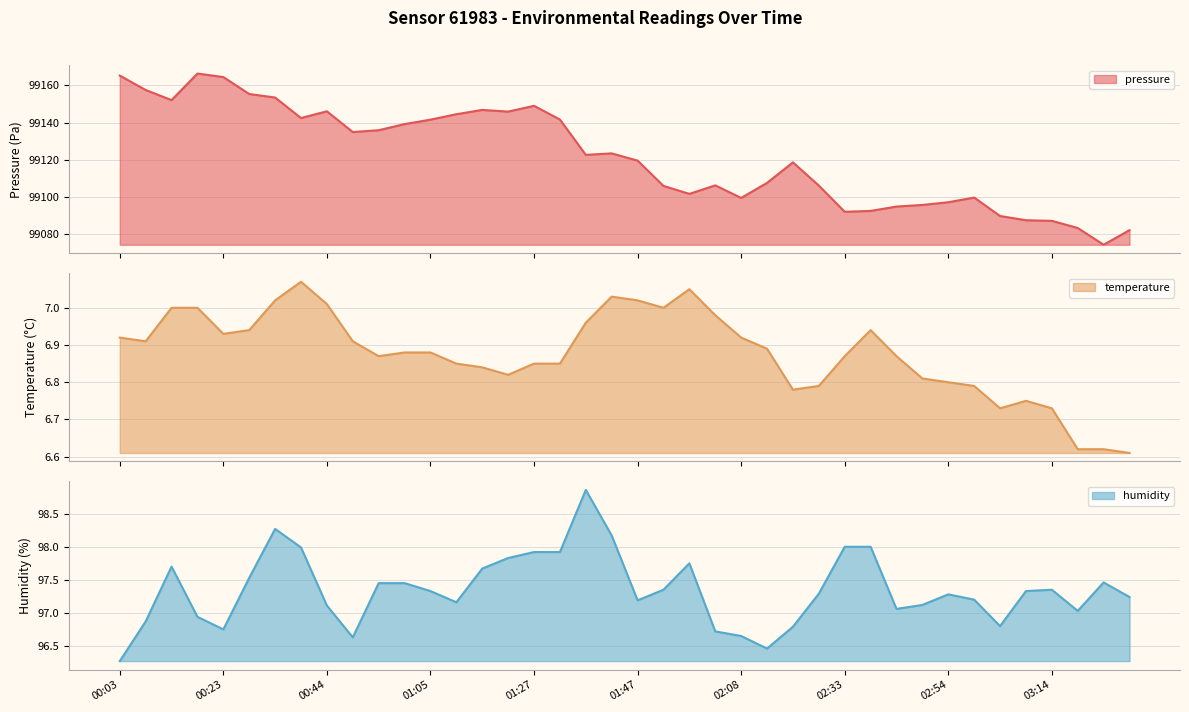

Reading left to right, extract all data points from this chart.

pressure: 00:03=99165.3	00:08=99157.6	00:13=99152.1	00:18=99166.4	00:23=99164.5	00:29=99155.4	00:34=99153.5	00:39=99142.4	00:44=99146.1	00:49=99134.9	00:54=99135.8	01:00=99139.1	01:05=99141.5	01:10=99144.5	01:15=99146.8	01:21=99145.9	01:27=99149.0	01:32=99141.6	01:37=99122.6	01:42=99123.3	01:47=99119.4	01:53=99105.8	01:58=99101.5	02:03=99106.1	02:08=99099.3	02:13=99107.4	02:23=99118.5	02:28=99106.0	02:33=99091.8	02:38=99092.3	02:43=99094.6	02:49=99095.5	02:54=99097.0	02:59=99099.5	03:04=99089.6	03:09=99087.3	03:14=99086.9	03:23=99083.1	03:28=99074.0	03:33=99081.9
temperature: 00:03=6.9	00:08=6.9	00:13=7.0	00:18=7.0	00:23=6.9	00:29=6.9	00:34=7.0	00:39=7.1	00:44=7.0	00:49=6.9	00:54=6.9	01:00=6.9	01:05=6.9	01:10=6.8	01:15=6.8	01:21=6.8	01:27=6.8	01:32=6.8	01:37=7.0	01:42=7.0	01:47=7.0	01:53=7.0	01:58=7.0	02:03=7.0	02:08=6.9	02:13=6.9	02:23=6.8	02:28=6.8	02:33=6.9	02:38=6.9	02:43=6.9	02:49=6.8	02:54=6.8	02:59=6.8	03:04=6.7	03:09=6.8	03:14=6.7	03:23=6.6	03:28=6.6	03:33=6.6
humidity: 00:03=96.3	00:08=96.9	00:13=97.7	00:18=96.9	00:23=96.8	00:29=97.5	00:34=98.3	00:39=98.0	00:44=97.1	00:49=96.6	00:54=97.5	01:00=97.5	01:05=97.3	01:10=97.2	01:15=97.7	01:21=97.8	01:27=97.9	01:32=97.9	01:37=98.9	01:42=98.2	01:47=97.2	01:53=97.3	01:58=97.8	02:03=96.7	02:08=96.7	02:13=96.5	02:23=96.8	02:28=97.3	02:33=98.0	02:38=98.0	02:43=97.1	02:49=97.1	02:54=97.3	02:59=97.2	03:04=96.8	03:09=97.3	03:14=97.3	03:23=97.0	03:28=97.5	03:33=97.2